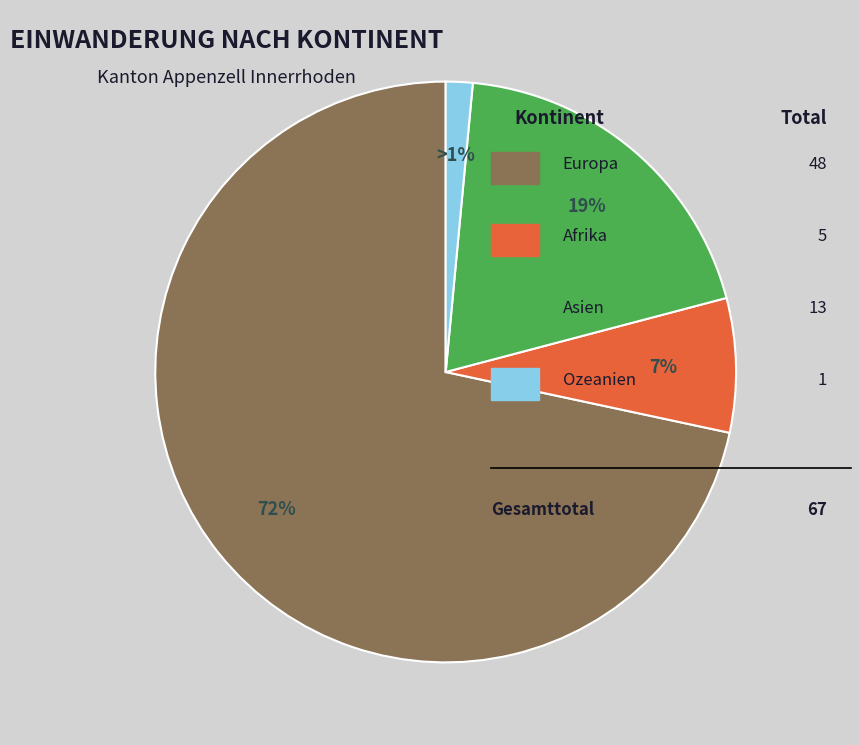

Is there a majority slice in this chart?

Yes